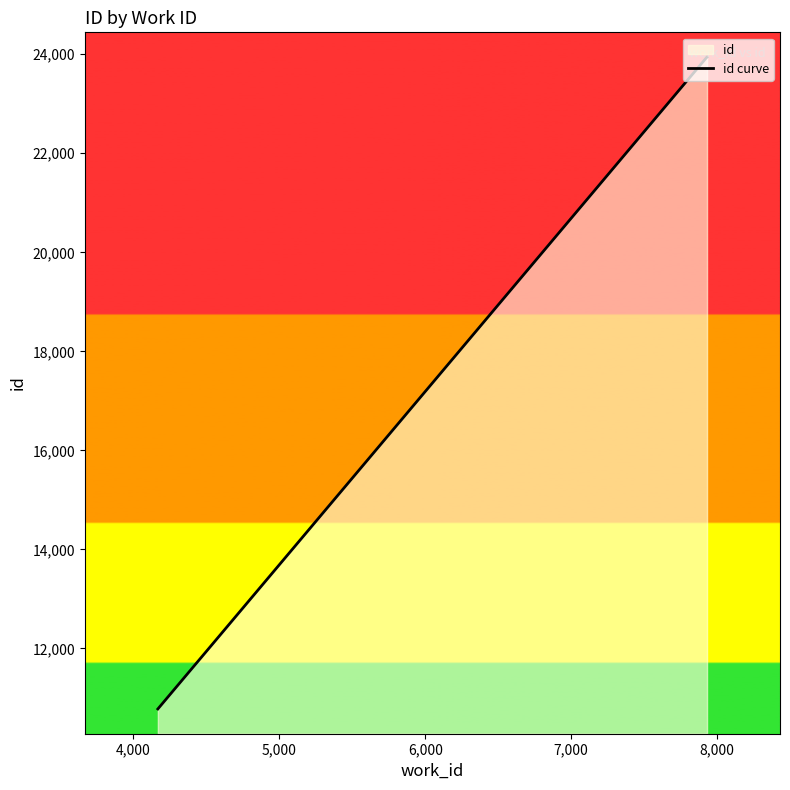

Reading left to right, transcribe all the data shown in this chart.

10778.6	23934.0	23942.0